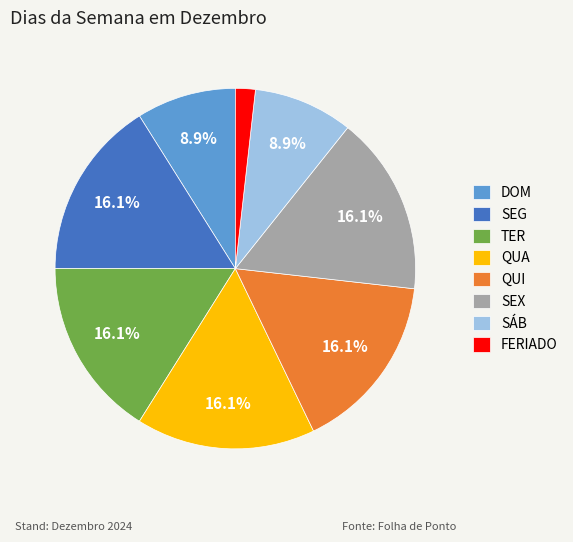

How many segments does this pie chart have?

8